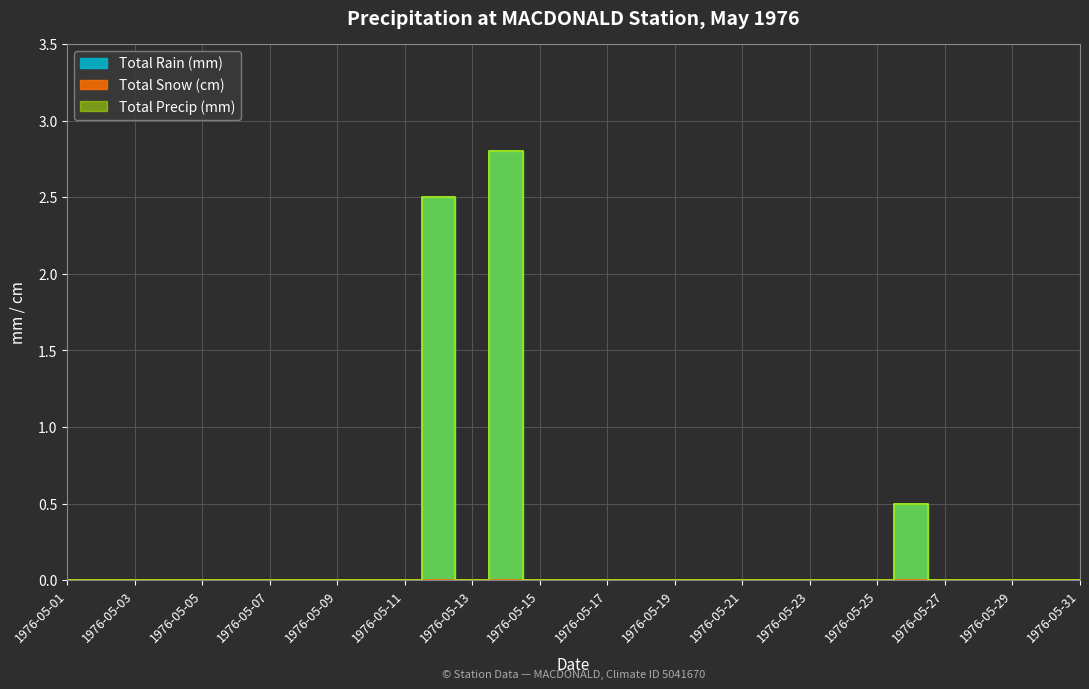

Which series changed the most between 1976-05-08 and 1976-05-10?

Total Rain (mm)